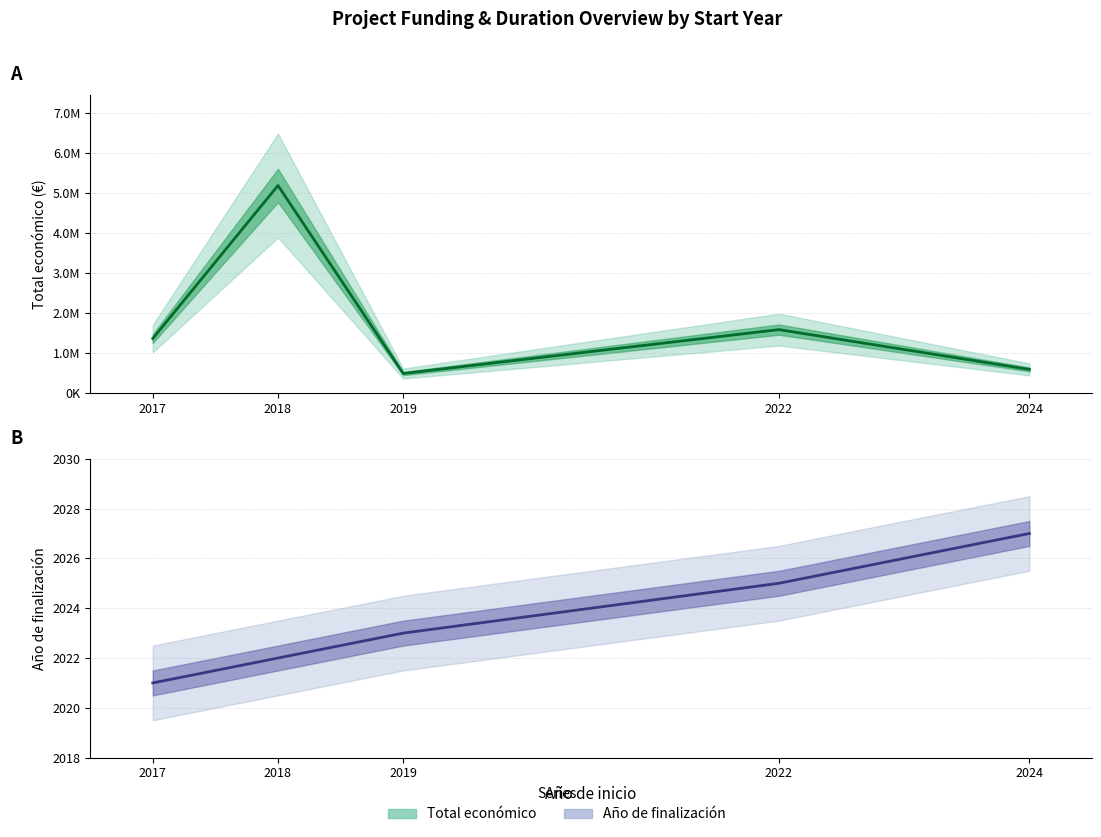

Which series has the largest range (max minus min)?

Total económico